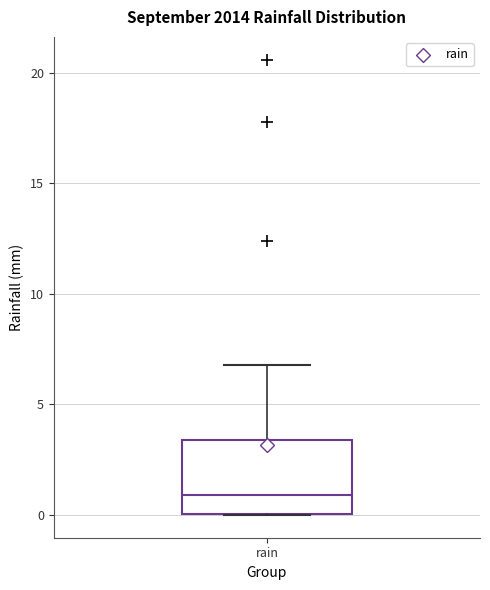

Where does the upper whisker of the box for rain end on the y-axis? The values are not printed on the chart, so give them approximately, as read against the axis.

7.0